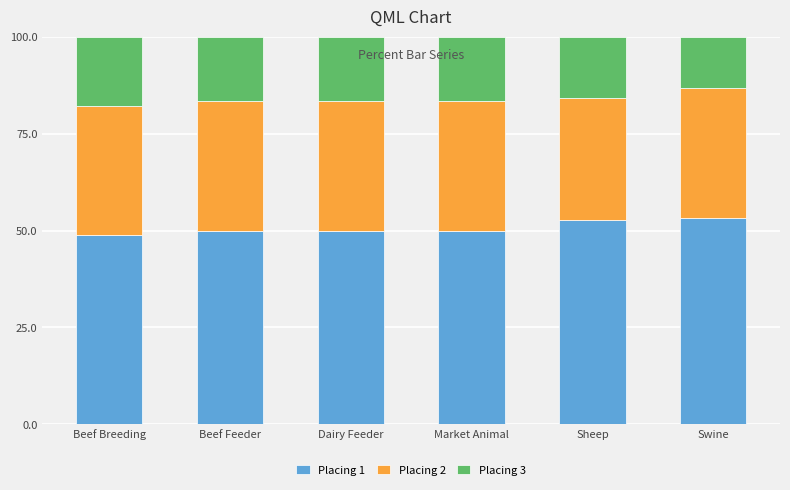

What is the highest value of the Placing 1 series?

53.3